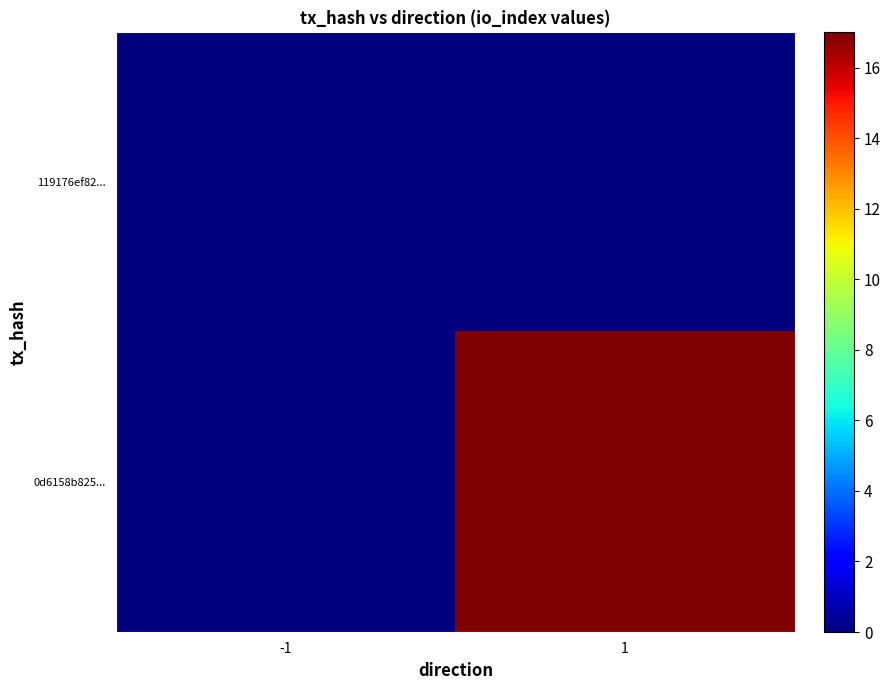

What is the total value across all series at 1?

17